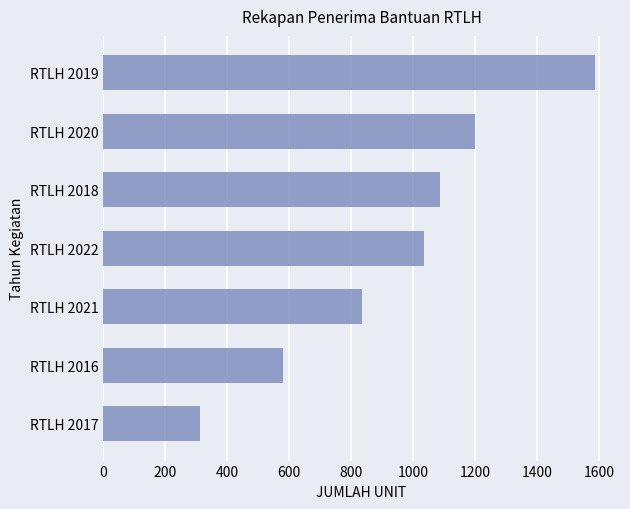

Reading bottom to top, list all the values displayed in this chart.

RTLH 2017=314	RTLH 2016=582	RTLH 2021=837	RTLH 2022=1036	RTLH 2018=1089	RTLH 2020=1199	RTLH 2019=1589